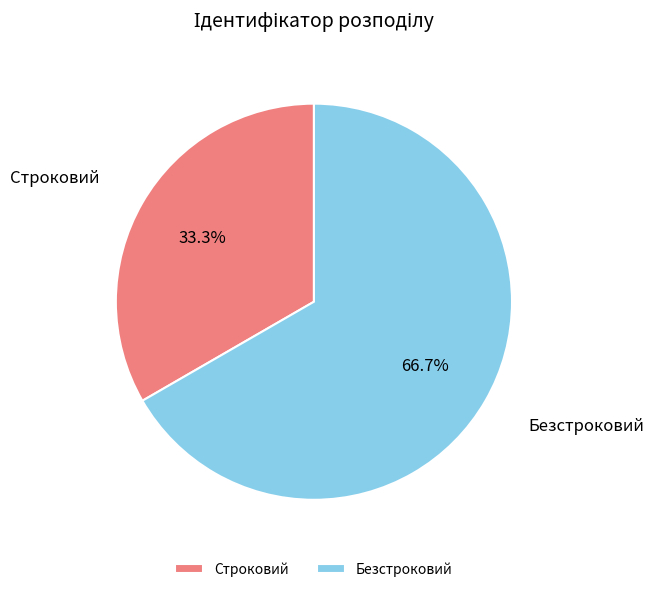

To the nearest percent, what is the average slice percentage?

50%